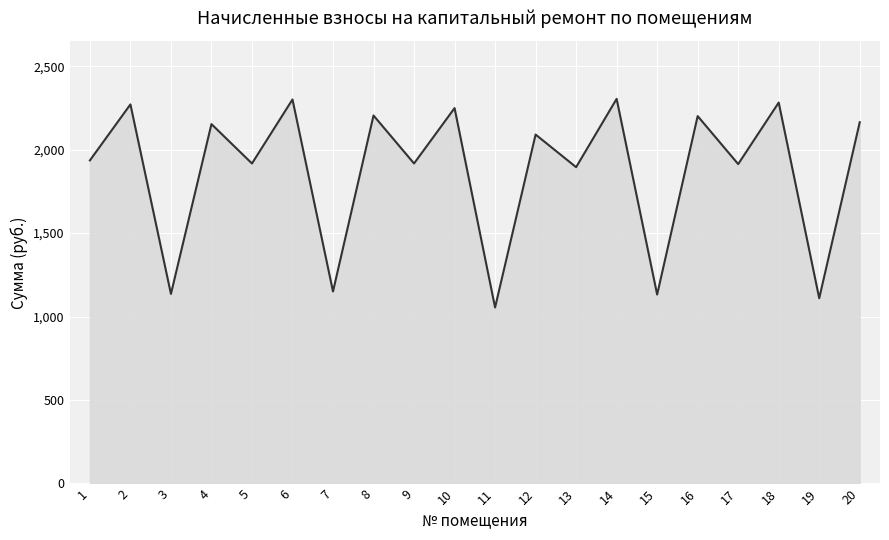

What is the change in value from 2 to 17?

-357.6